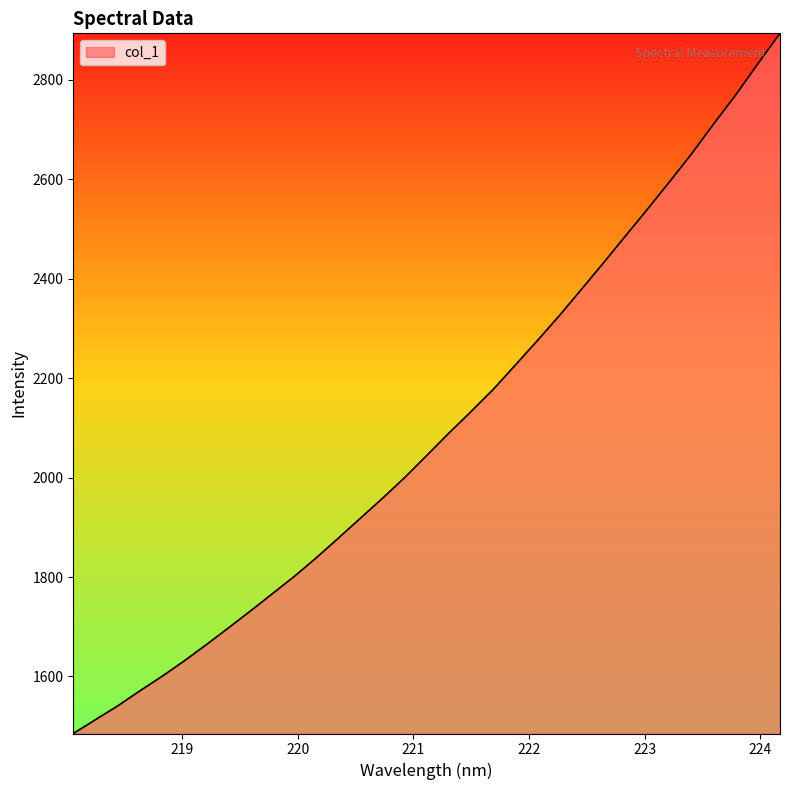

Reading left to right, extract all data points from this chart.

1485.3	1513.1	1540.6	1570.8	1599.9	1630.8	1663.4	1697.1	1731.3	1766.3	1801.4	1839.0	1878.6	1918.8	1958.9	2000.4	2044.9	2089.7	2132.9	2177.3	2226.2	2275.5	2325.9	2378.7	2432.0	2486.3	2540.4	2595.4	2651.8	2711.8	2770.2	2832.6	2893.6